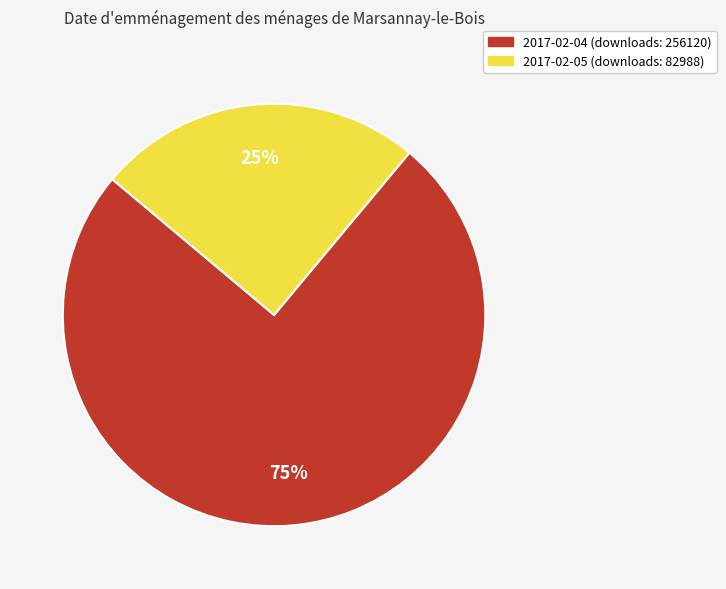

Is the sum of 2017-02-04 and 2017-02-05 greater than half?

Yes